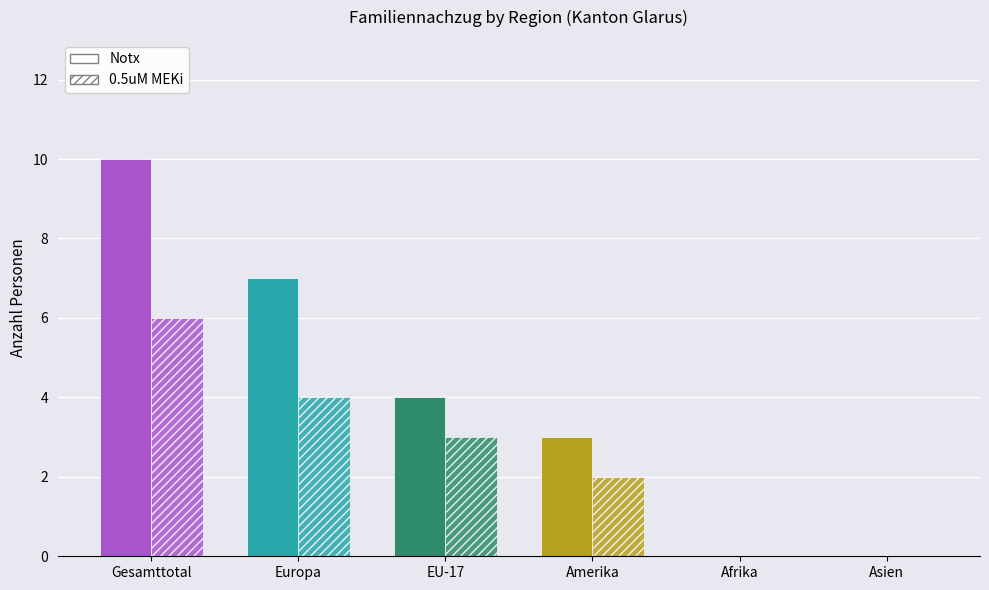

Which series has the largest total across all categories?

Notx